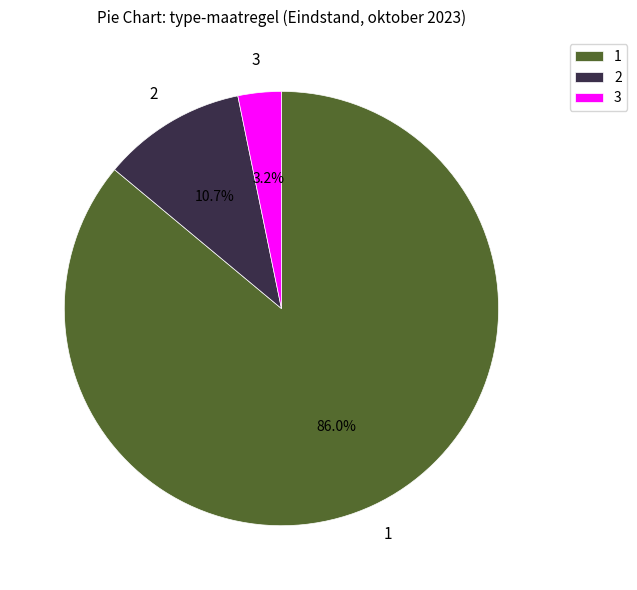

Approximately how many times larger is the value at 2 compared to 3?

3.3